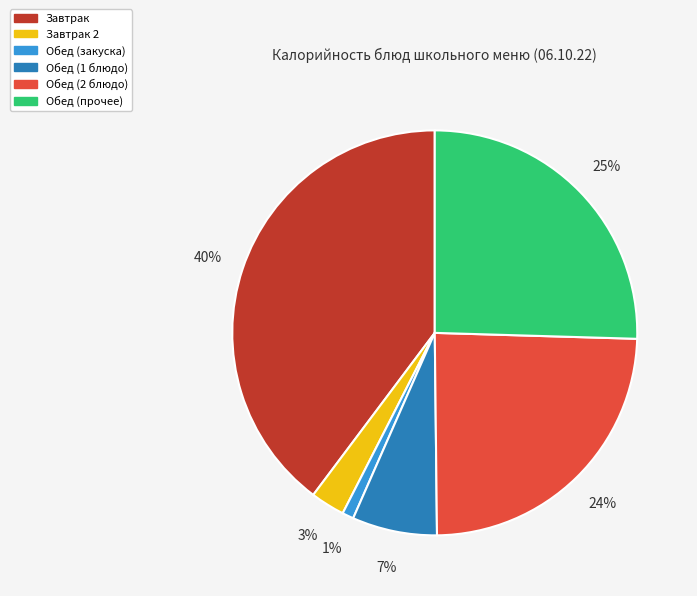

To the nearest percent, what is the average slice percentage?

17%